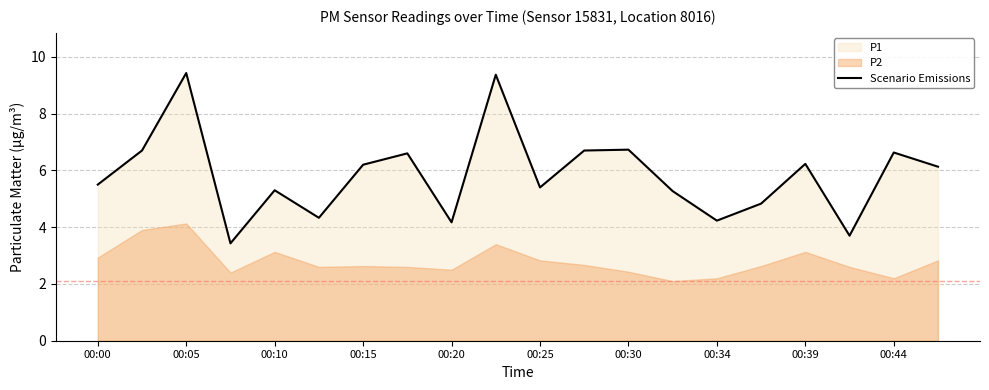

The Scenario Emissions series shows 5.9 at 00:34. True or false?

False